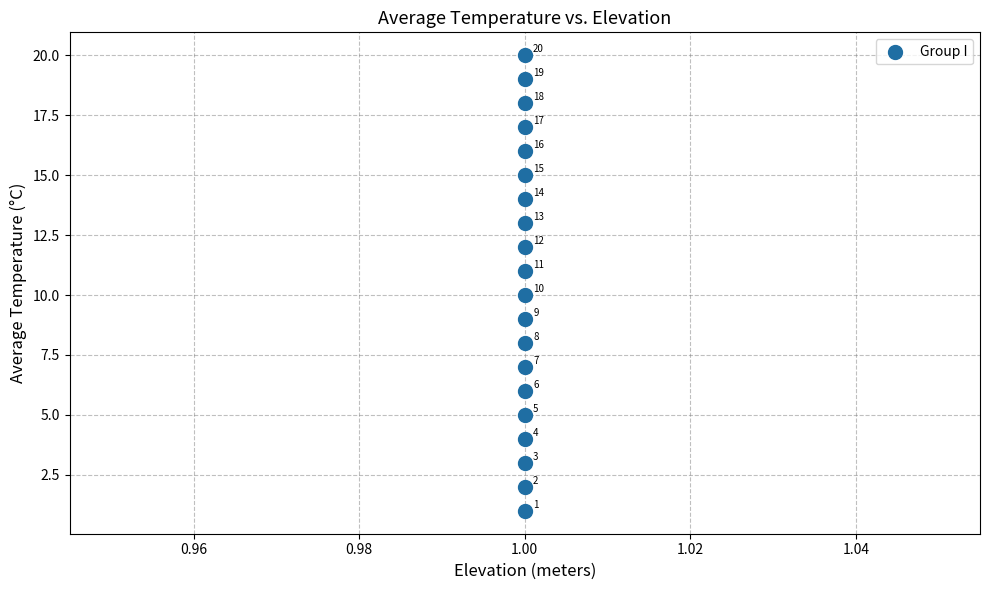

What is the range of Y values (max minus min)?

19